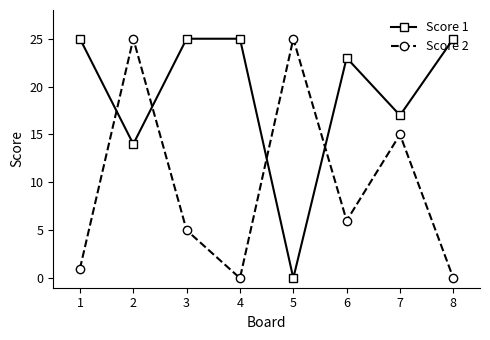

How many interior local peaks does the Score 2 series have?

3